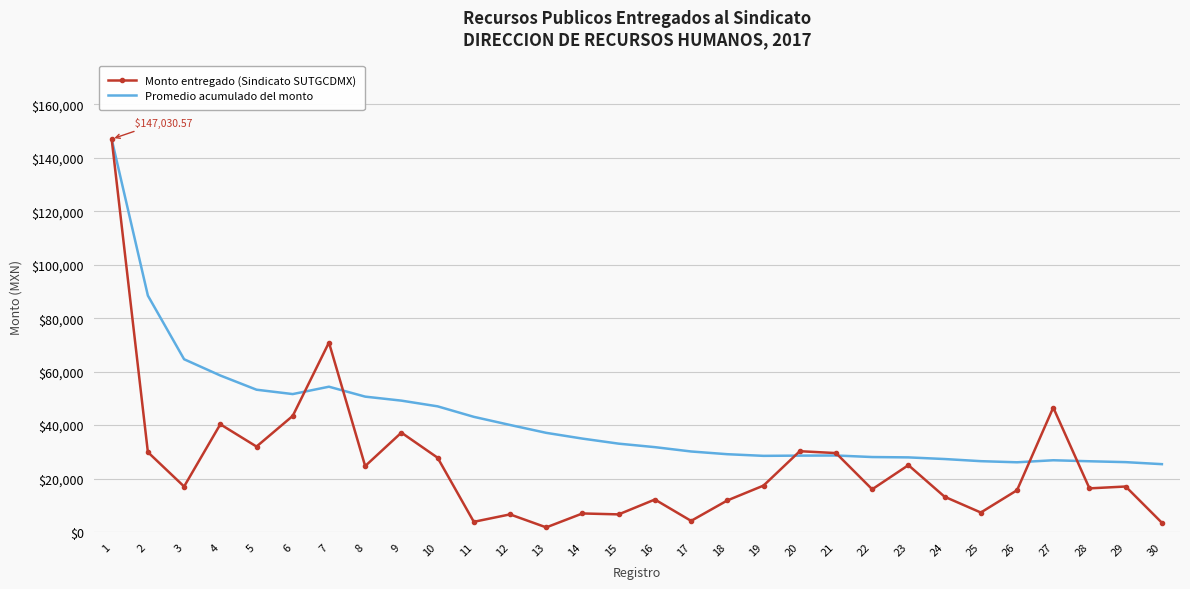

What is the total value across all series at 19?

45881.9